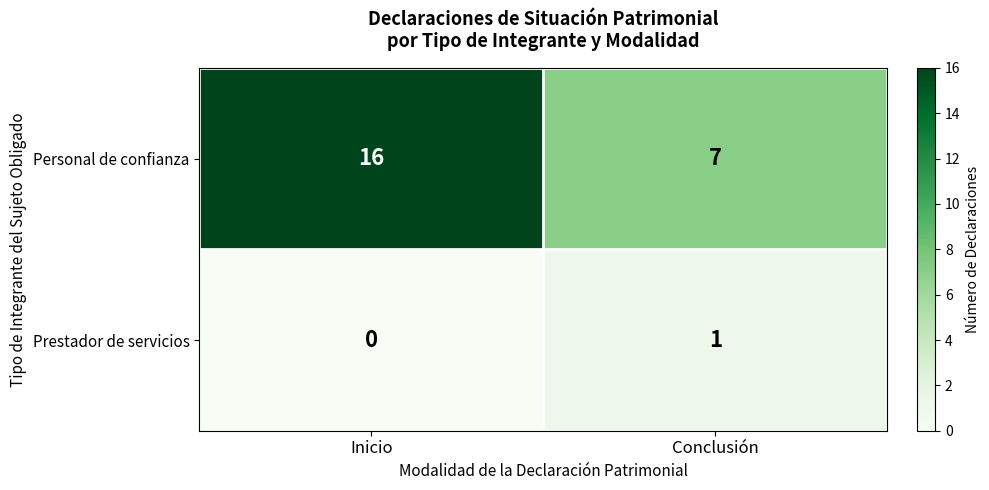

At which label is Personal de confianza closest to 11?

Conclusión